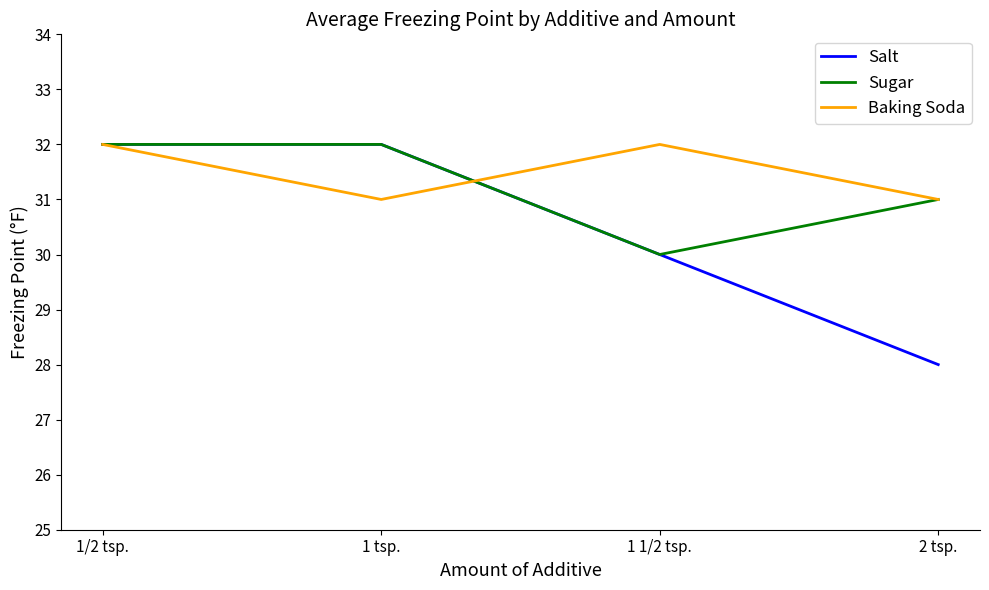

Is this an area chart (filled region under the line)?

No